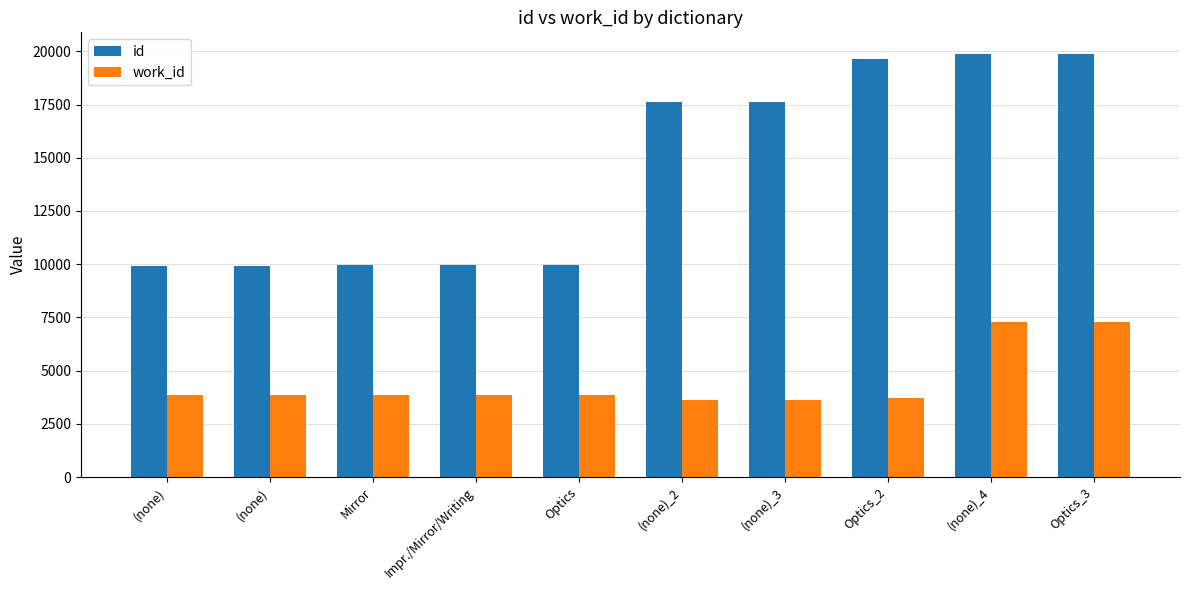

At Impr./Mirror/Writing, list the series in order from largest to smallest.

id, work_id